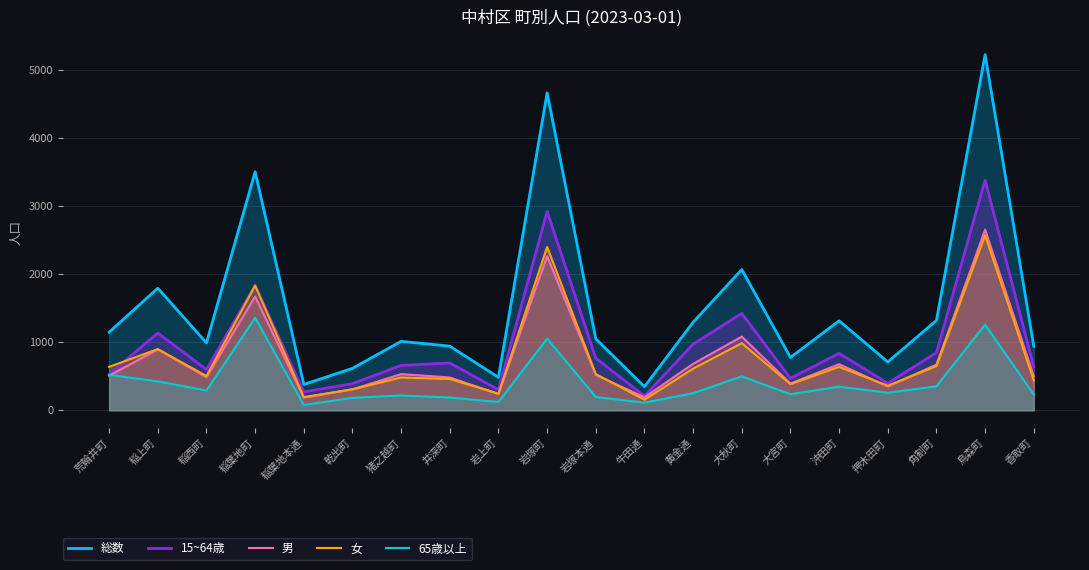

Between 岩上町 and 岩塚町, which is larger?

岩塚町